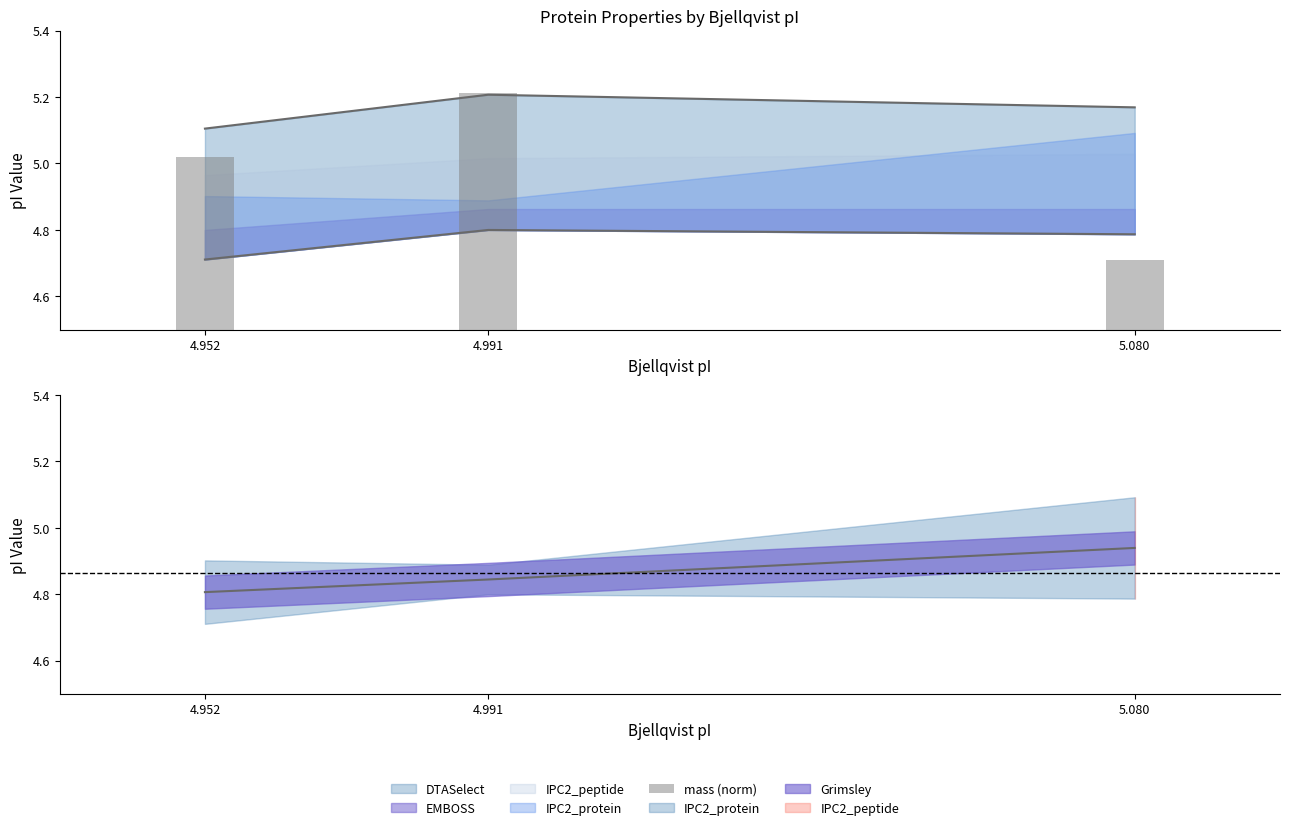

Which category has the lowest value across all series?

5.080